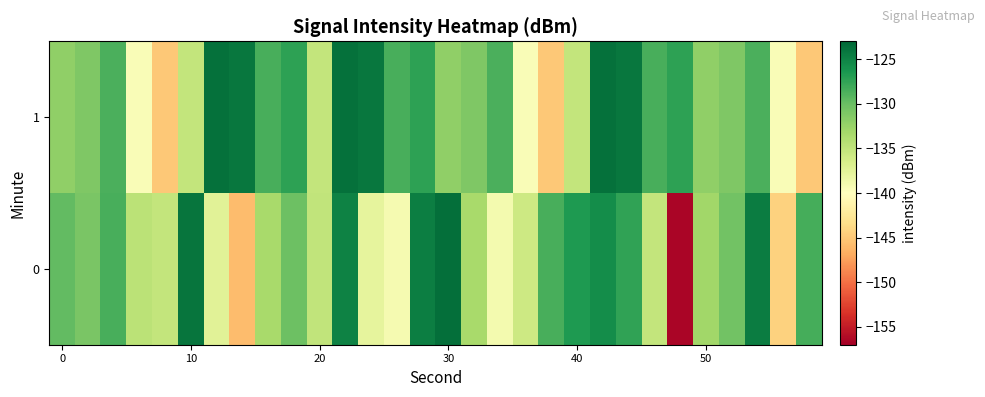

Which category has the highest value across all series?

30